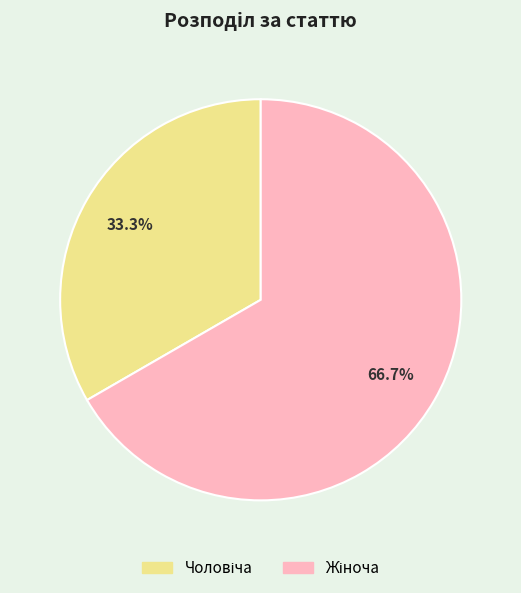

Is there any slice that represents more than half of the pie?

Yes